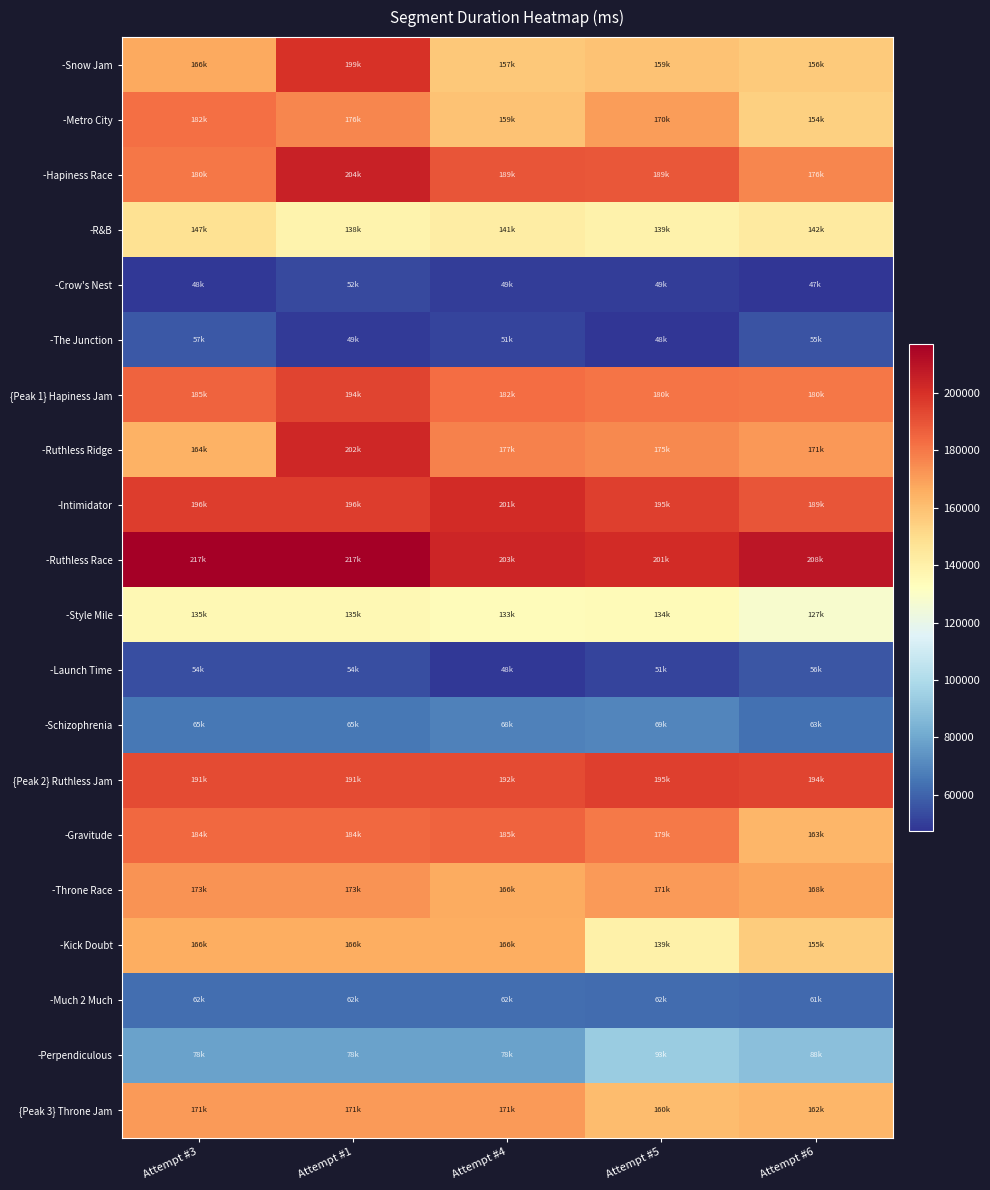

Between Attempt #1 and Attempt #6, which is larger?

Attempt #1